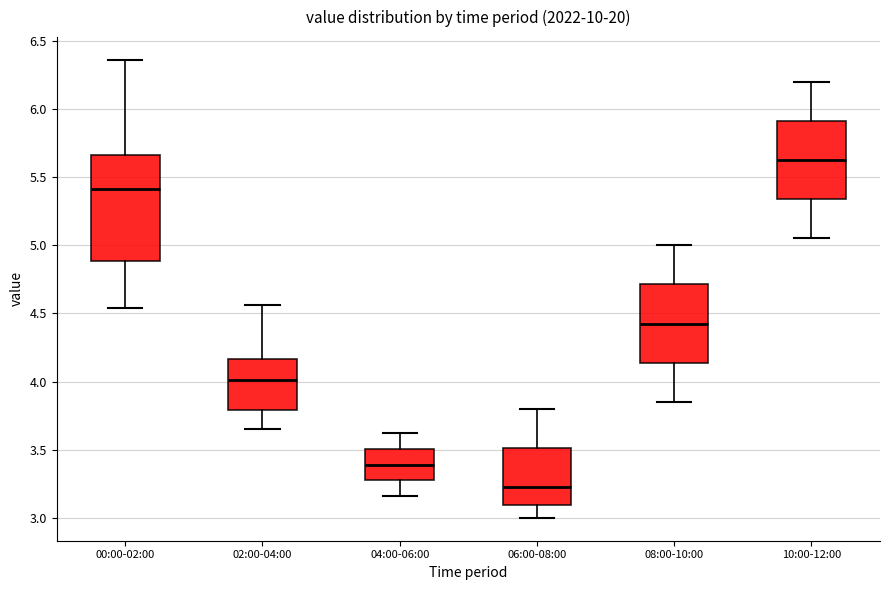

Reading left to right, transcribe this box plot: for each box, give where its median line is, the range the box spans, and where its two whiskers end, as read against the y-axis. The values are not printed on the chart, so give them approximately, as read against the axis.

00:00-02:00: median 5.40, box 4.90 to 5.65, whiskers 4.55 to 6.35
02:00-04:00: median 4.00, box 3.80 to 4.15, whiskers 3.65 to 4.55
04:00-06:00: median 3.40, box 3.30 to 3.50, whiskers 3.15 to 3.60
06:00-08:00: median 3.25, box 3.10 to 3.50, whiskers 3.00 to 3.80
08:00-10:00: median 4.45, box 4.15 to 4.70, whiskers 3.85 to 5.00
10:00-12:00: median 5.65, box 5.35 to 5.90, whiskers 5.05 to 6.20